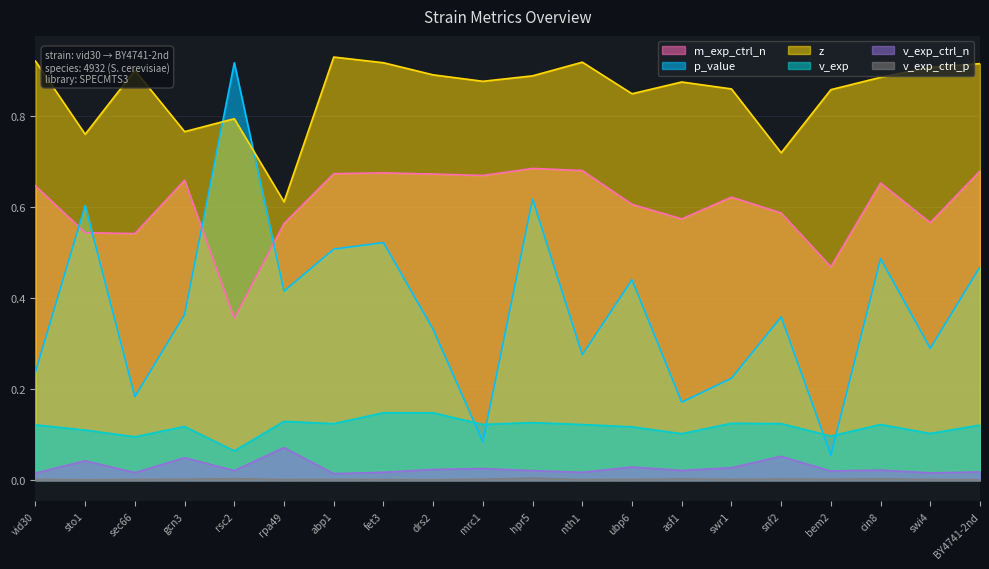

List the labels in order of v_exp_ctrl_p value, largest first.

hpr5, rsc2, cin8, asf1, snf2, mrc1, gcn3, bem2, swr1, vid30, ubp6, abp1, swi4, fet3, sec66, rpa49, nth1, BY4741-2nd, sto1, drs2